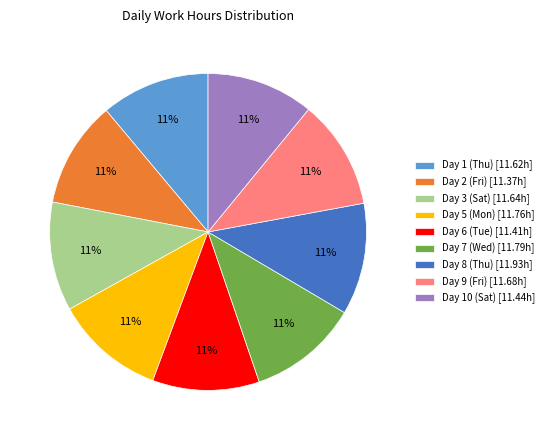

Approximately how many times larger is the value at Day 5 (Mon) [11.76h] compared to Day 9 (Fri) [11.68h]?

1.0